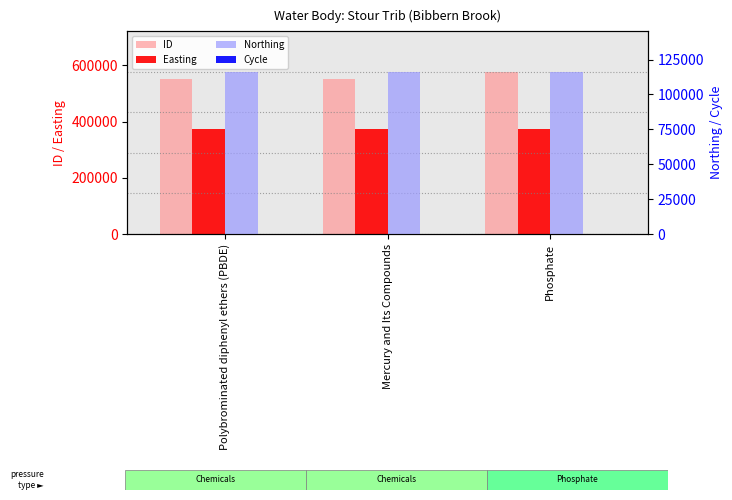

Where is Easting nearest to the value 373725?

Polybrominated diphenyl ethers (PBDE)